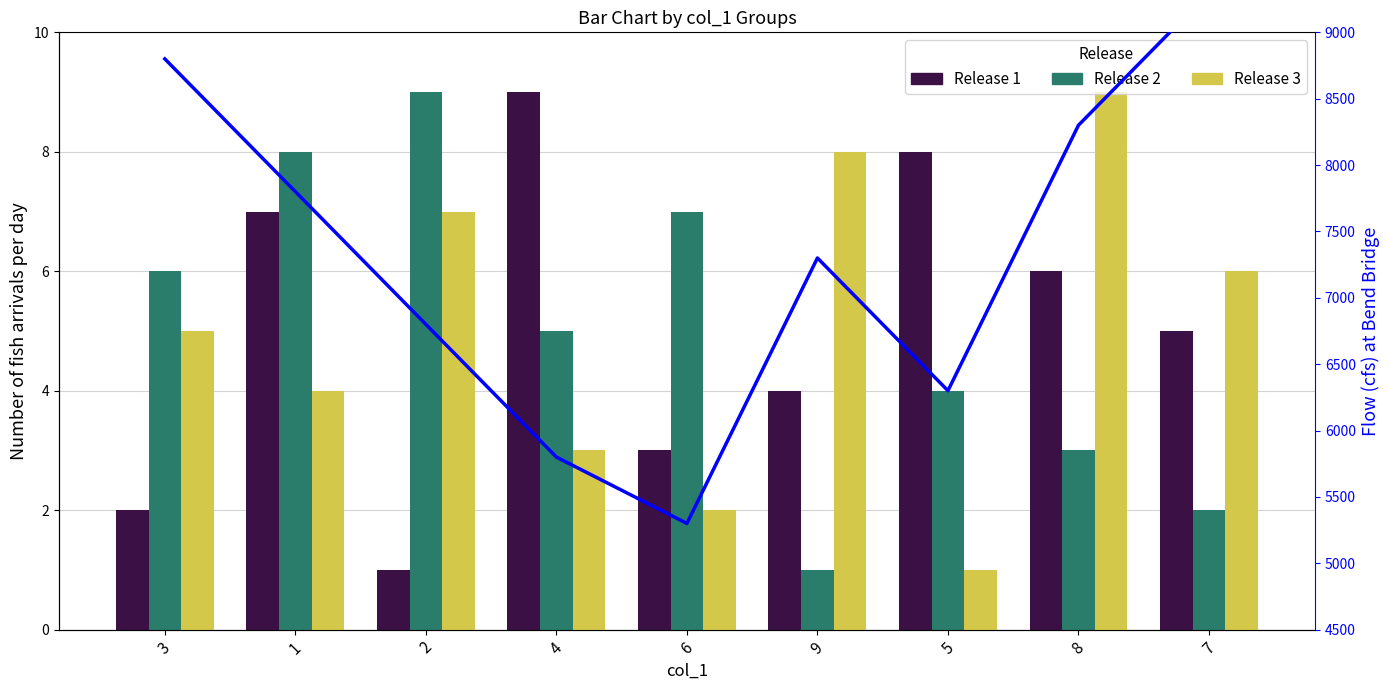

What is the average value of the col_3 series?

5